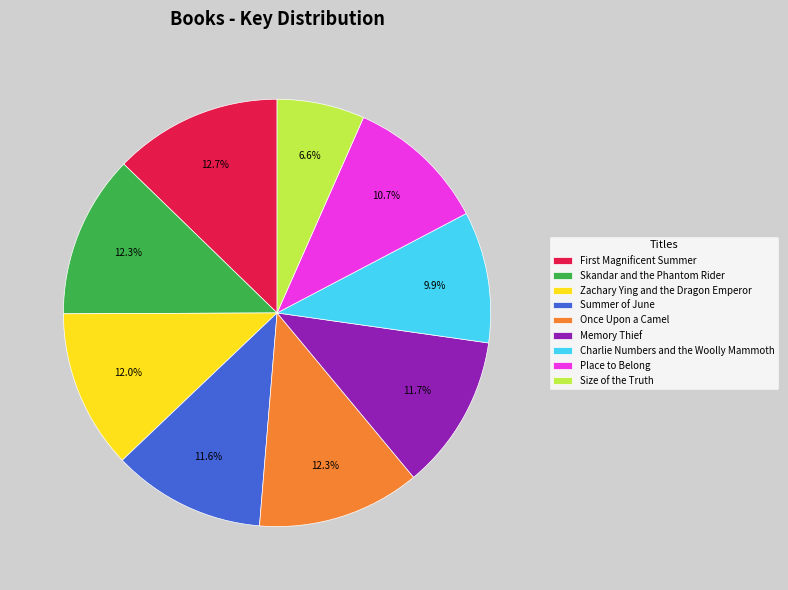

To the nearest percent, what percentage of the pie is Skandar and the Phantom Rider?

12%